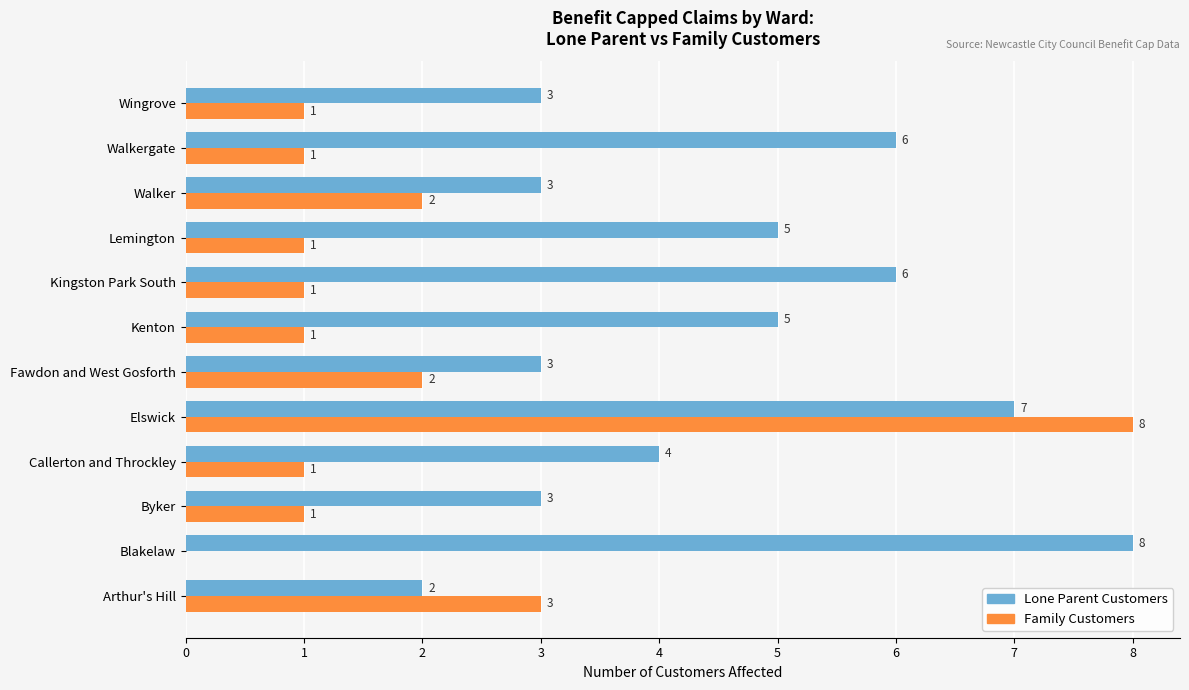

At which category is the sum across all series the highest?

Elswick